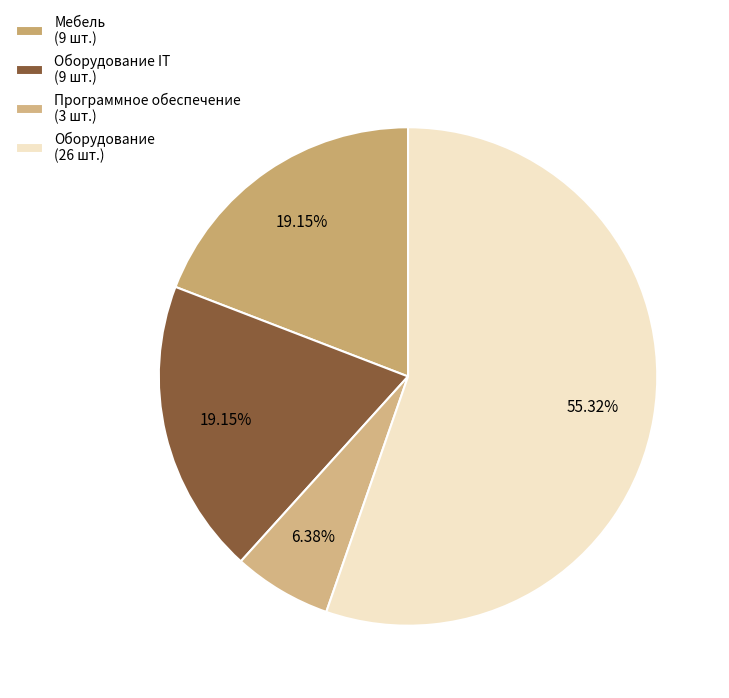

What is the largest slice in the pie chart?

Оборудование (26 шт.)